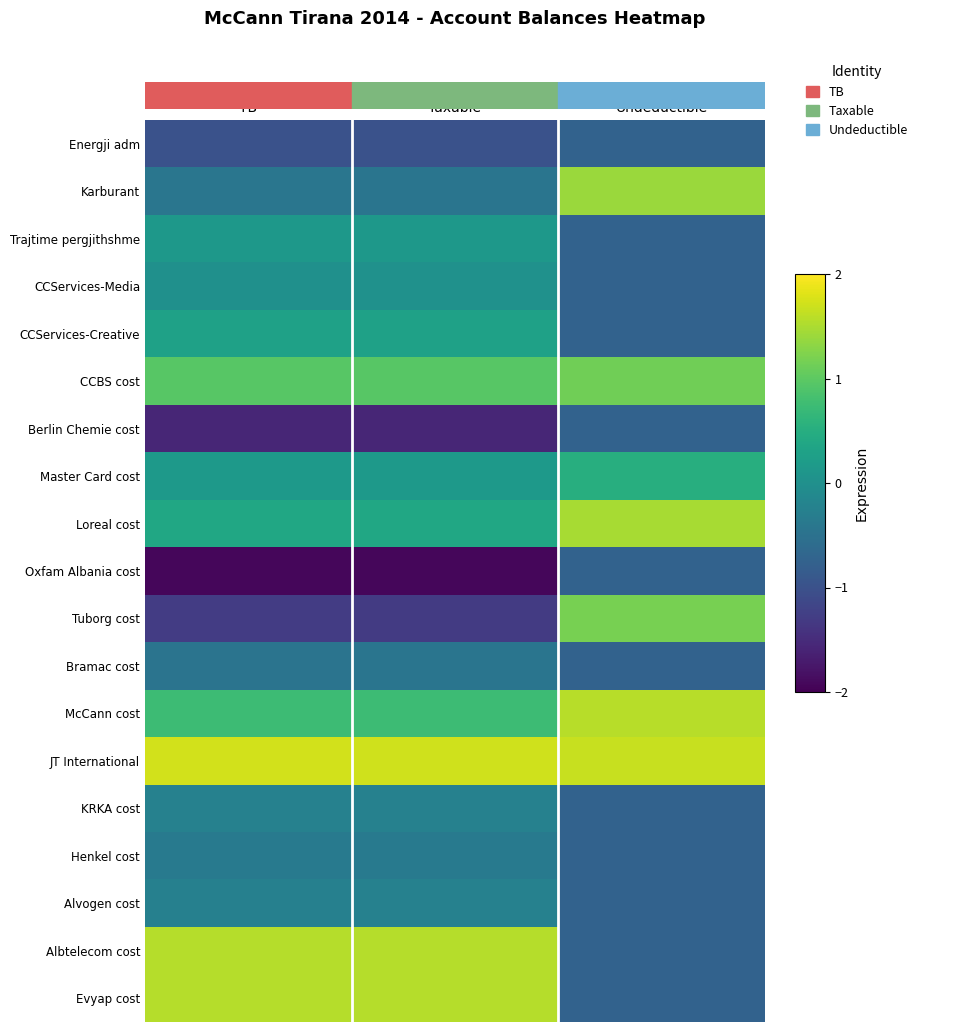

Which label corresponds to the largest value in the chart?

TB